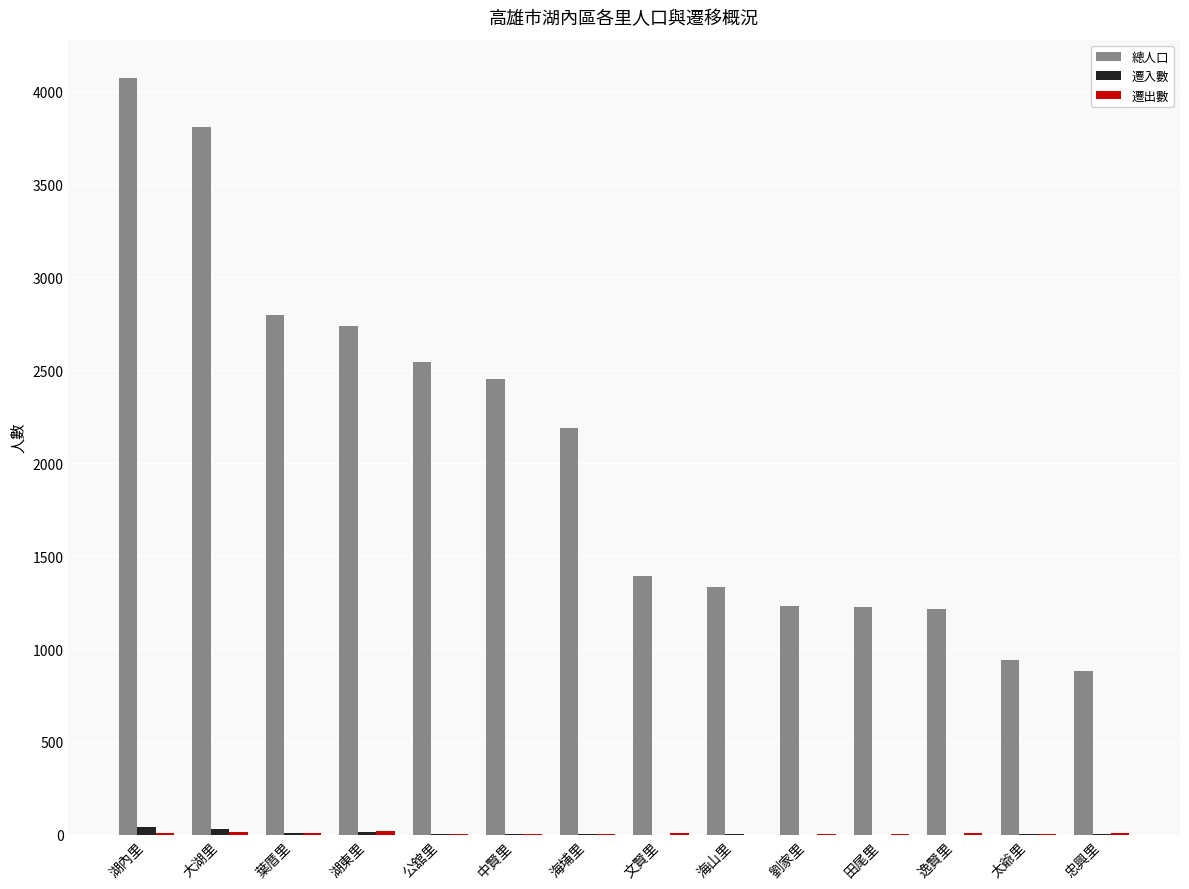

What is the sum of all 總人口 values?

28836